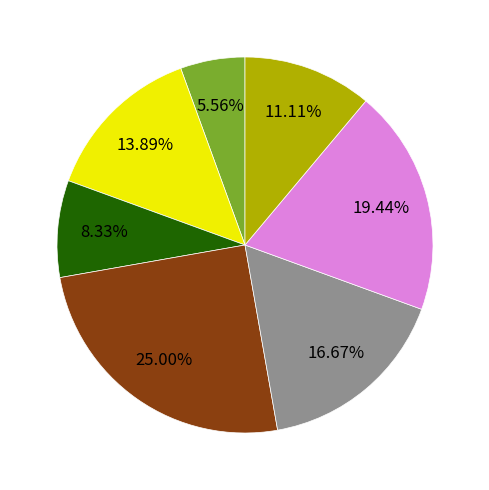

Is there a majority slice in this chart?

No